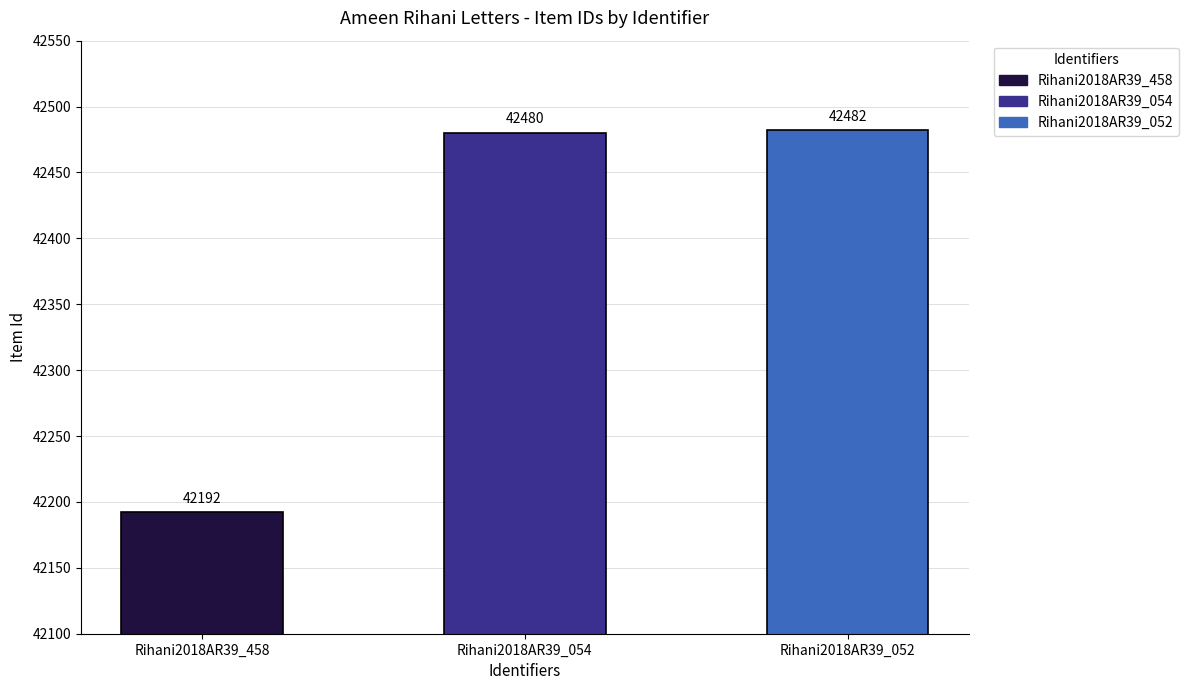

Is it true that the value at Rihani2018AR39_458 is 42192?

True